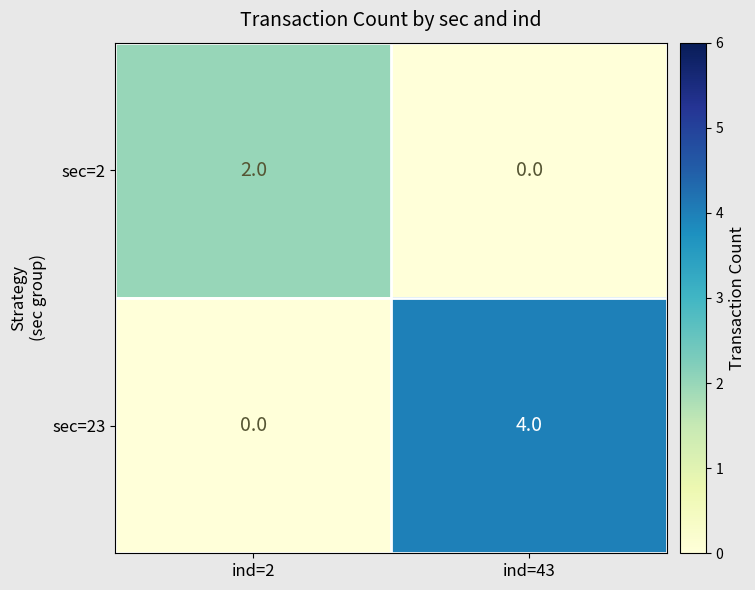

List the series in order of their peak value, highest first.

sec=23, sec=2